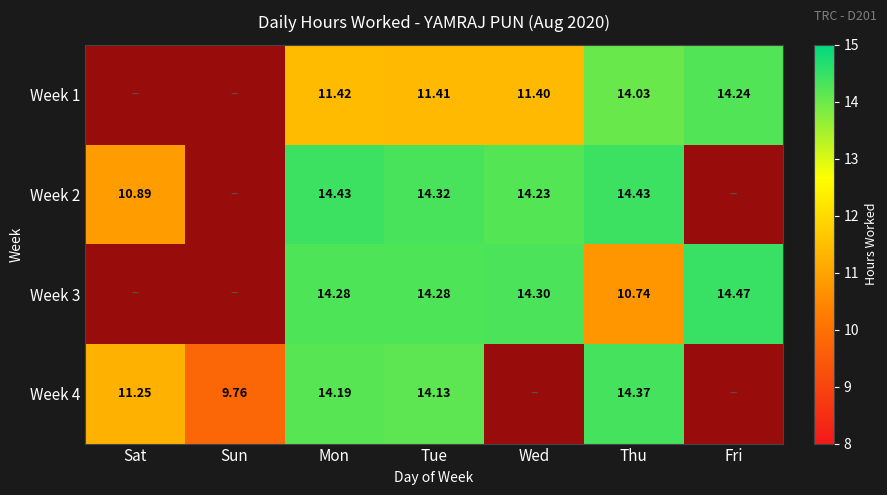

Is the value of Week 2 at Fri greater than the value of Week 3 at Mon?

No